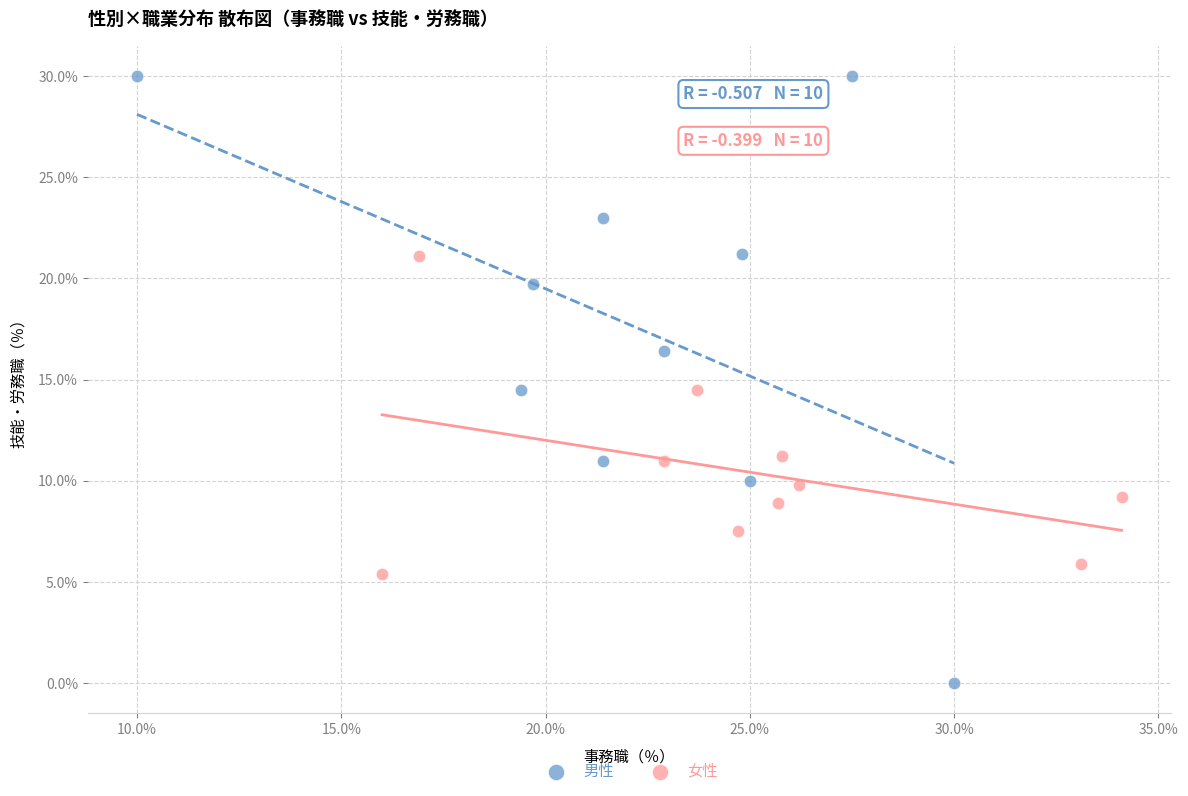

Which series has the largest Y range (max minus min)?

男性